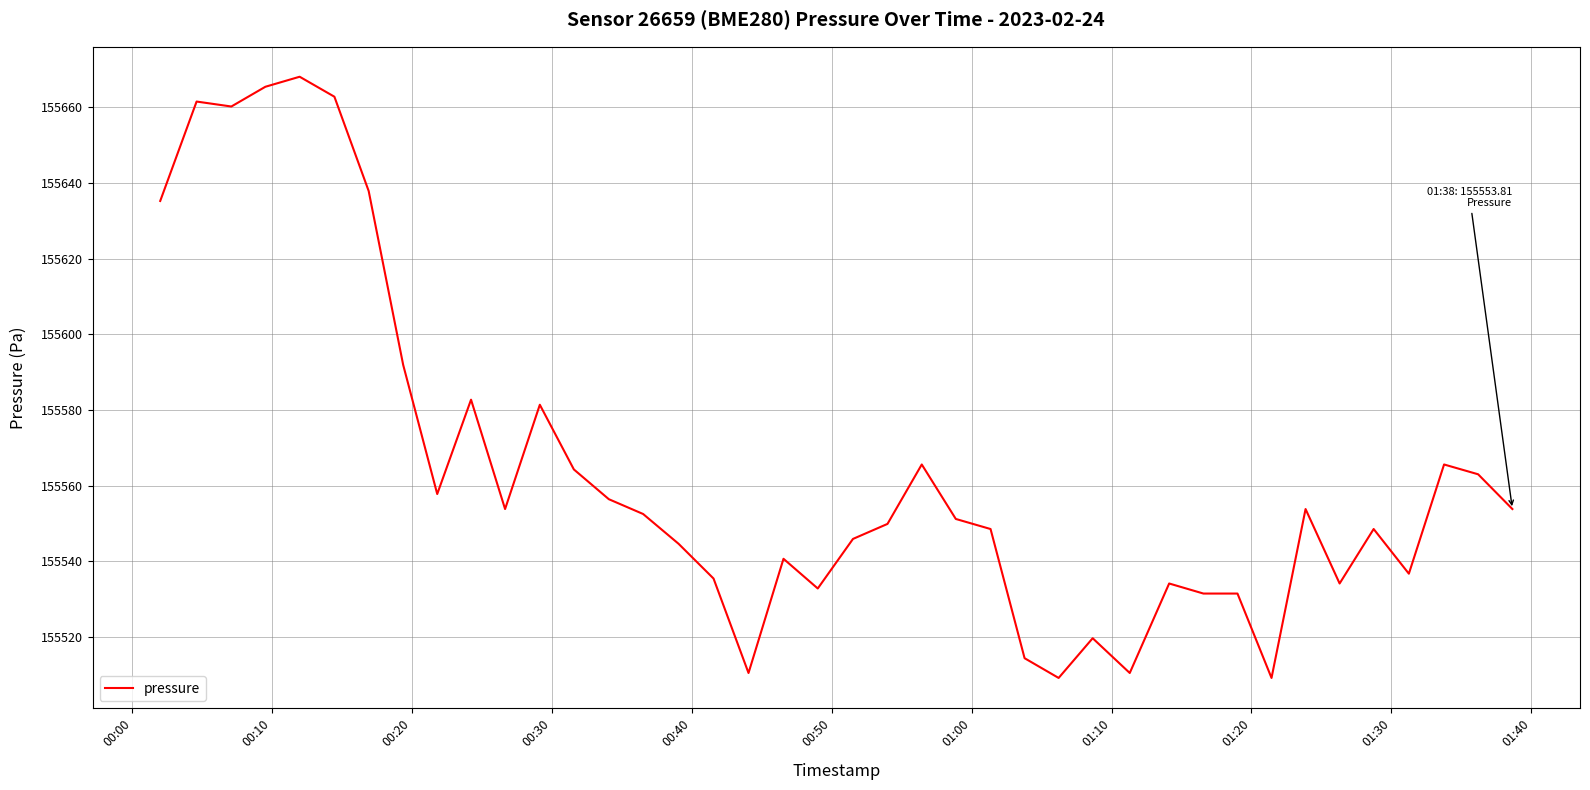

What is the smallest value displayed?

155509.2